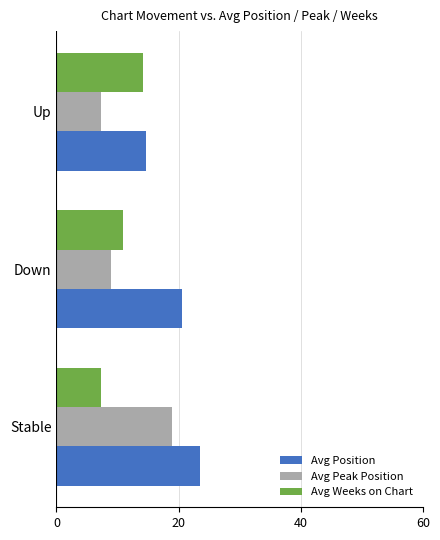

How many values in the Avg Weeks on Chart series exceed 10?

2